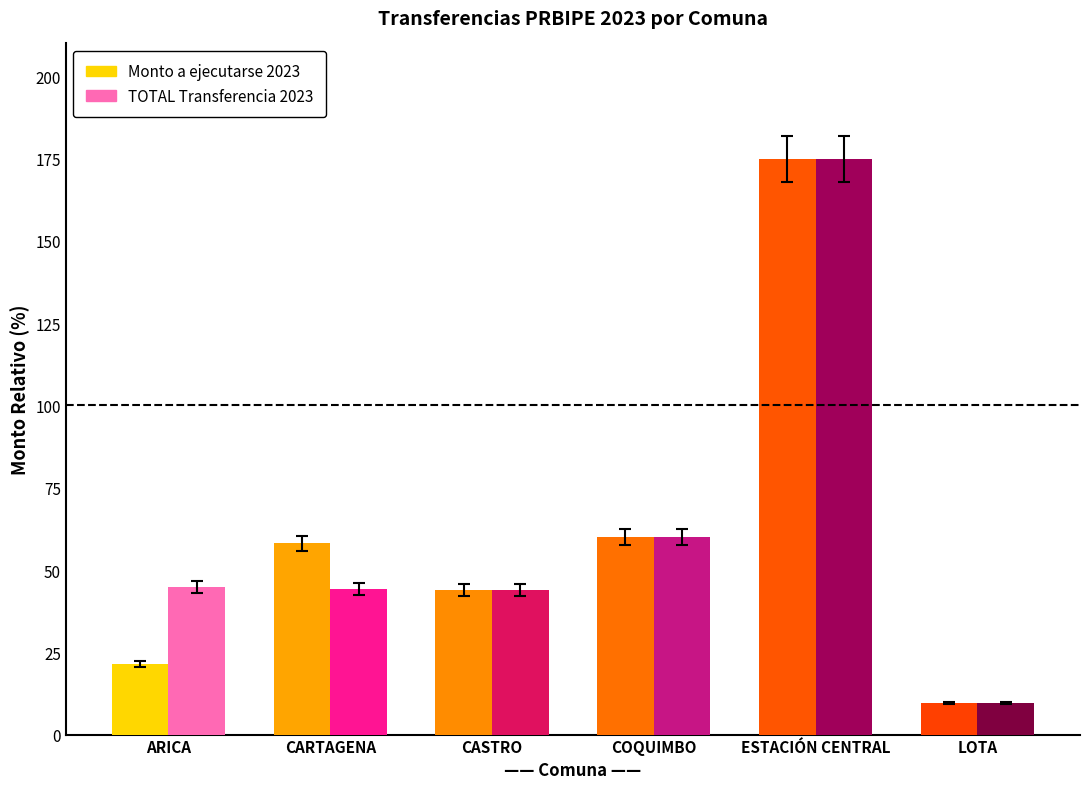

True or false: TOTAL Transferencia 2023 has a value of 16.8 at LOTA.

False